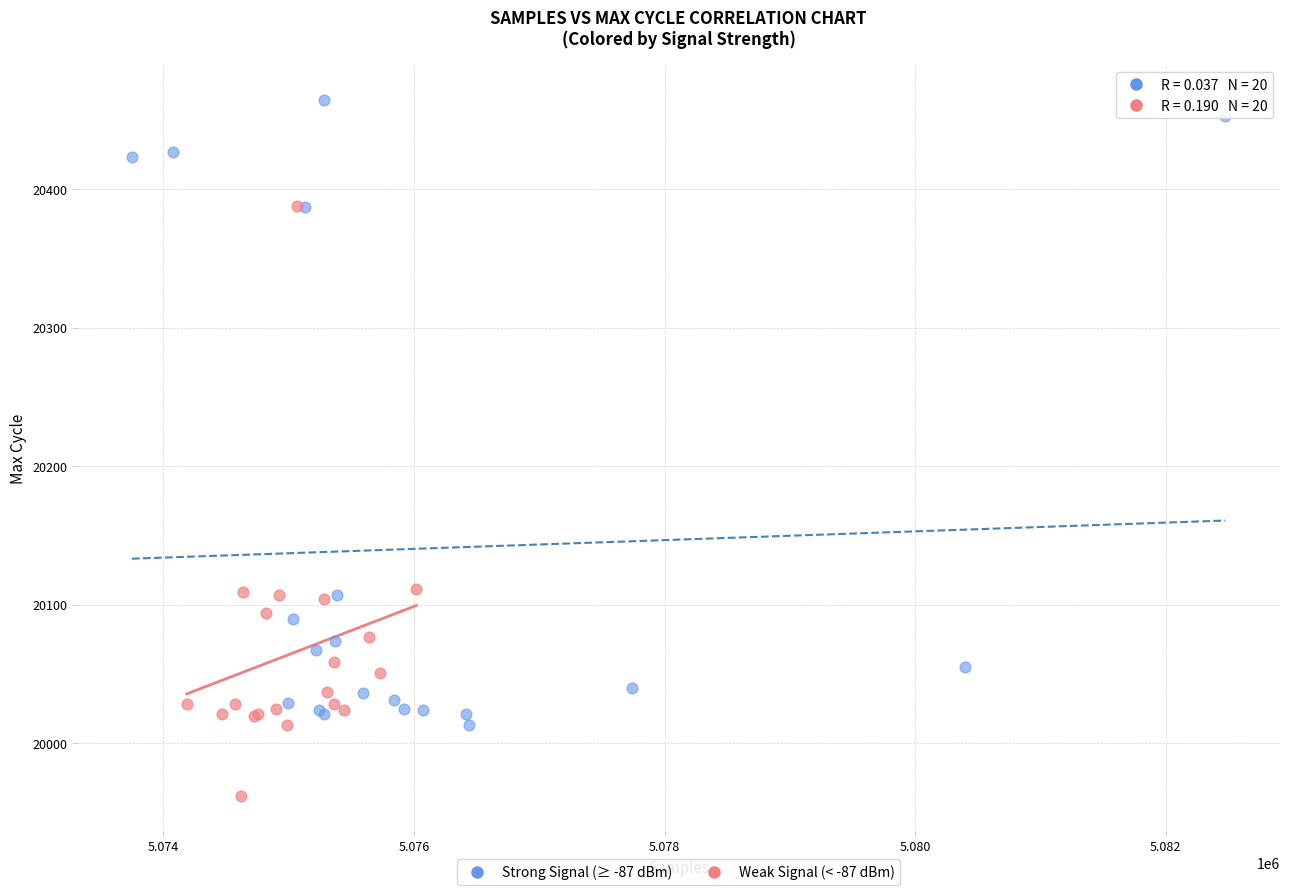

Which series reaches the maximum Y coordinate?

Strong Signal (≥ -87 dBm)